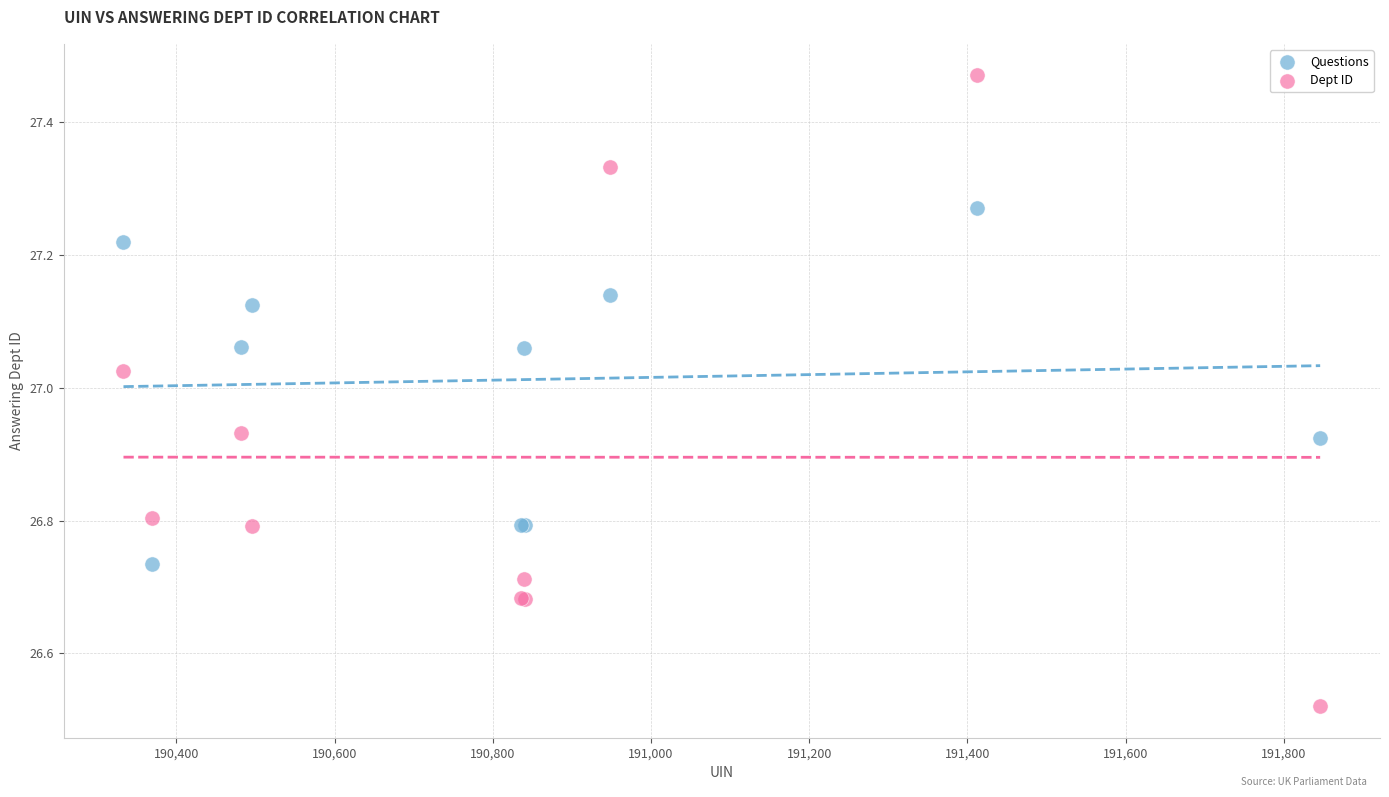

Which series reaches the minimum Y coordinate?

Dept ID